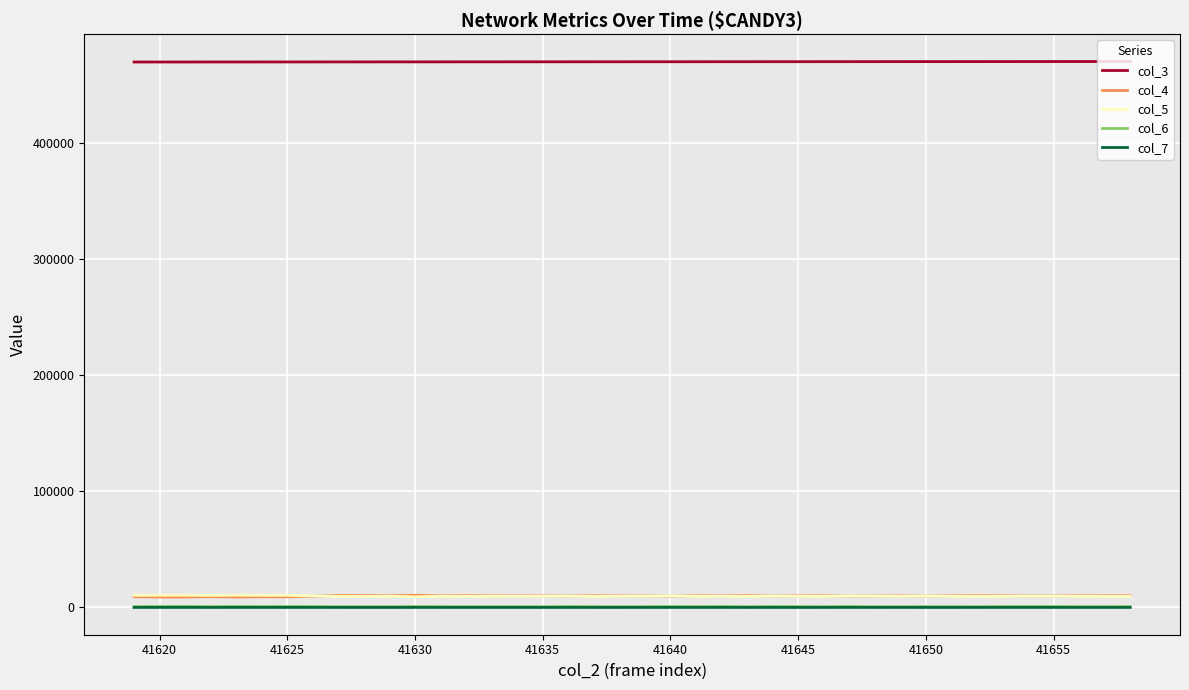

What is the maximum value shown in the chart?

469894